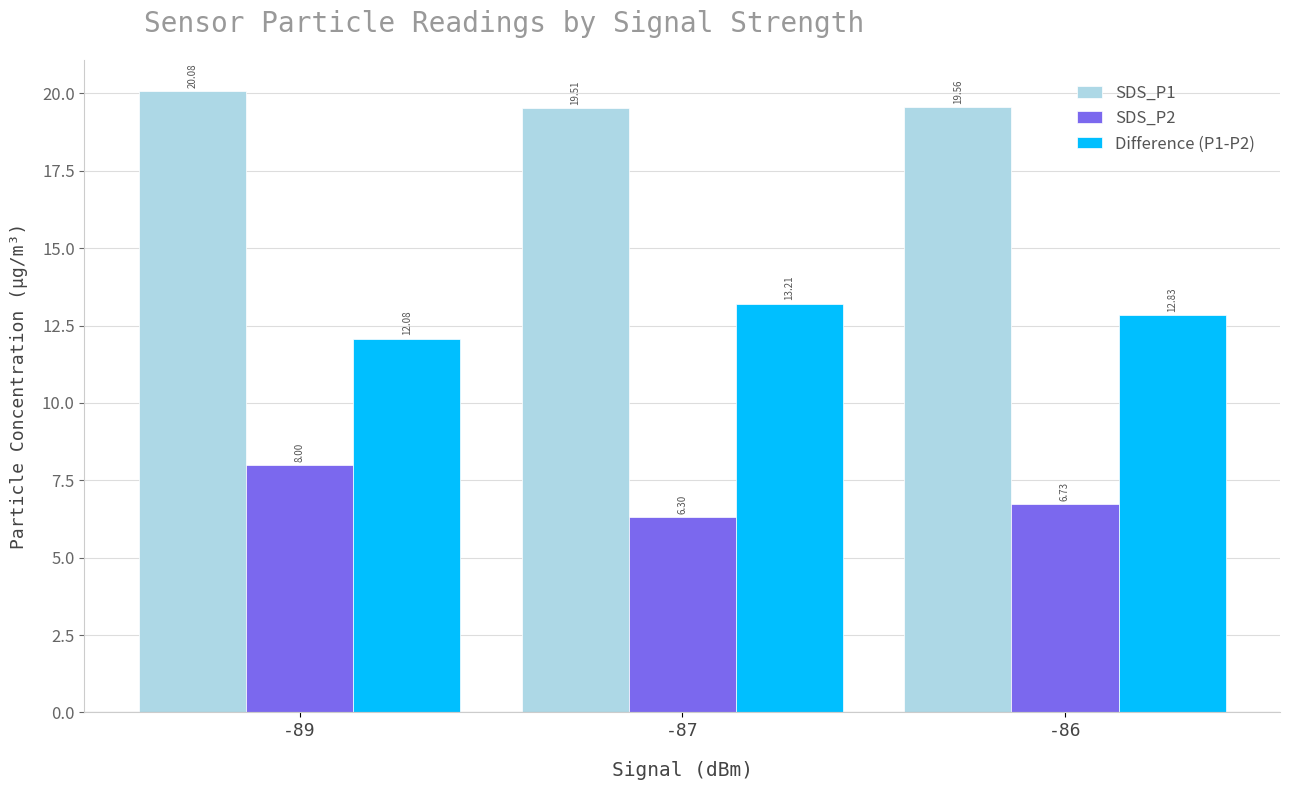

What value does the SDS_P1 series have at -89?

20.1